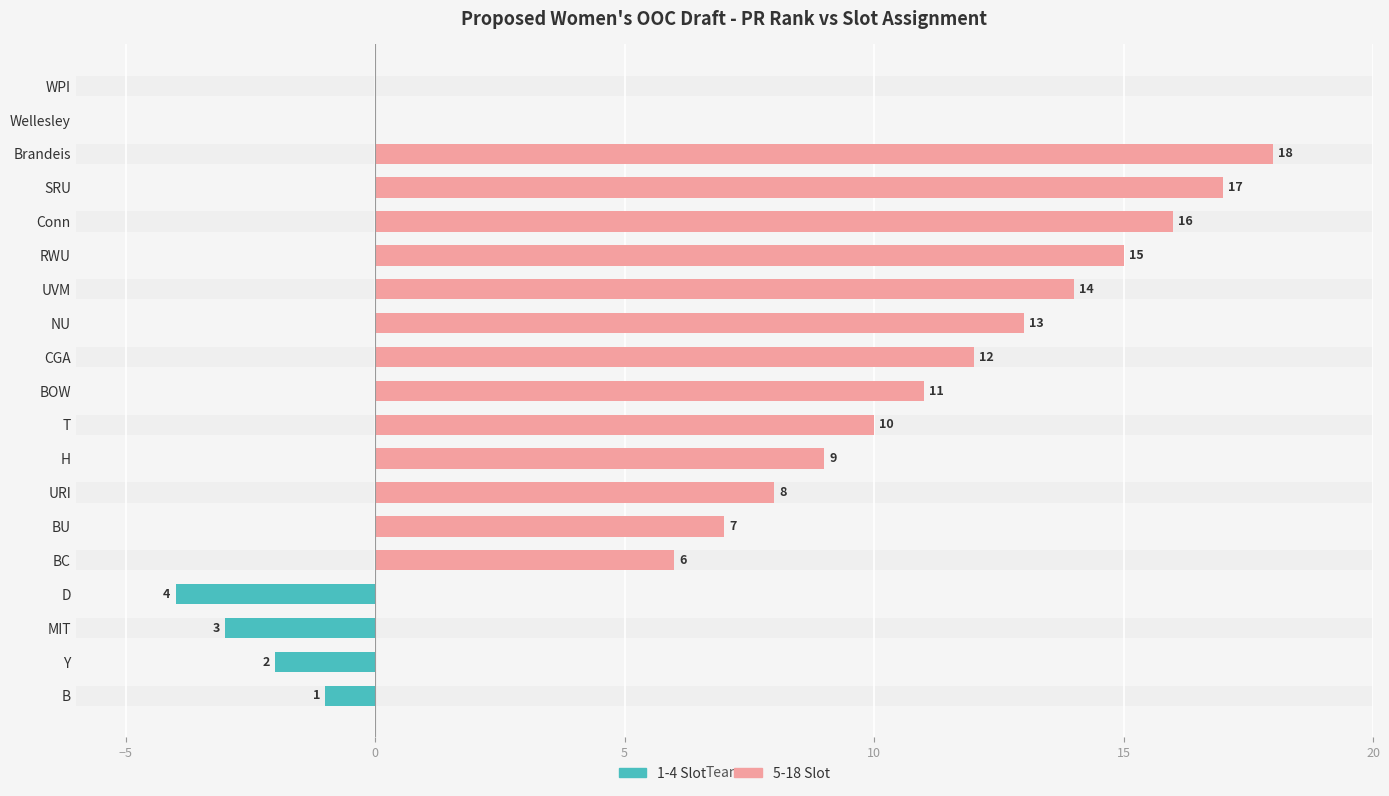

What is the total value across all series at 15?

7